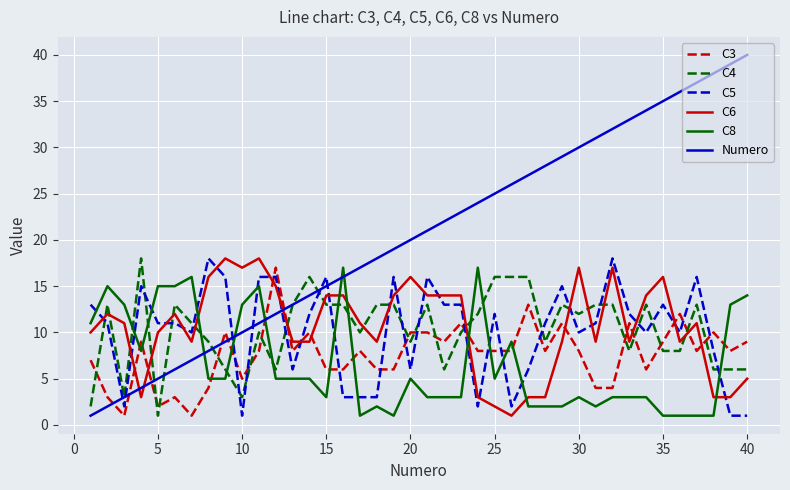

After their last crossing, which series has the higher values: Numero or C4?

Numero